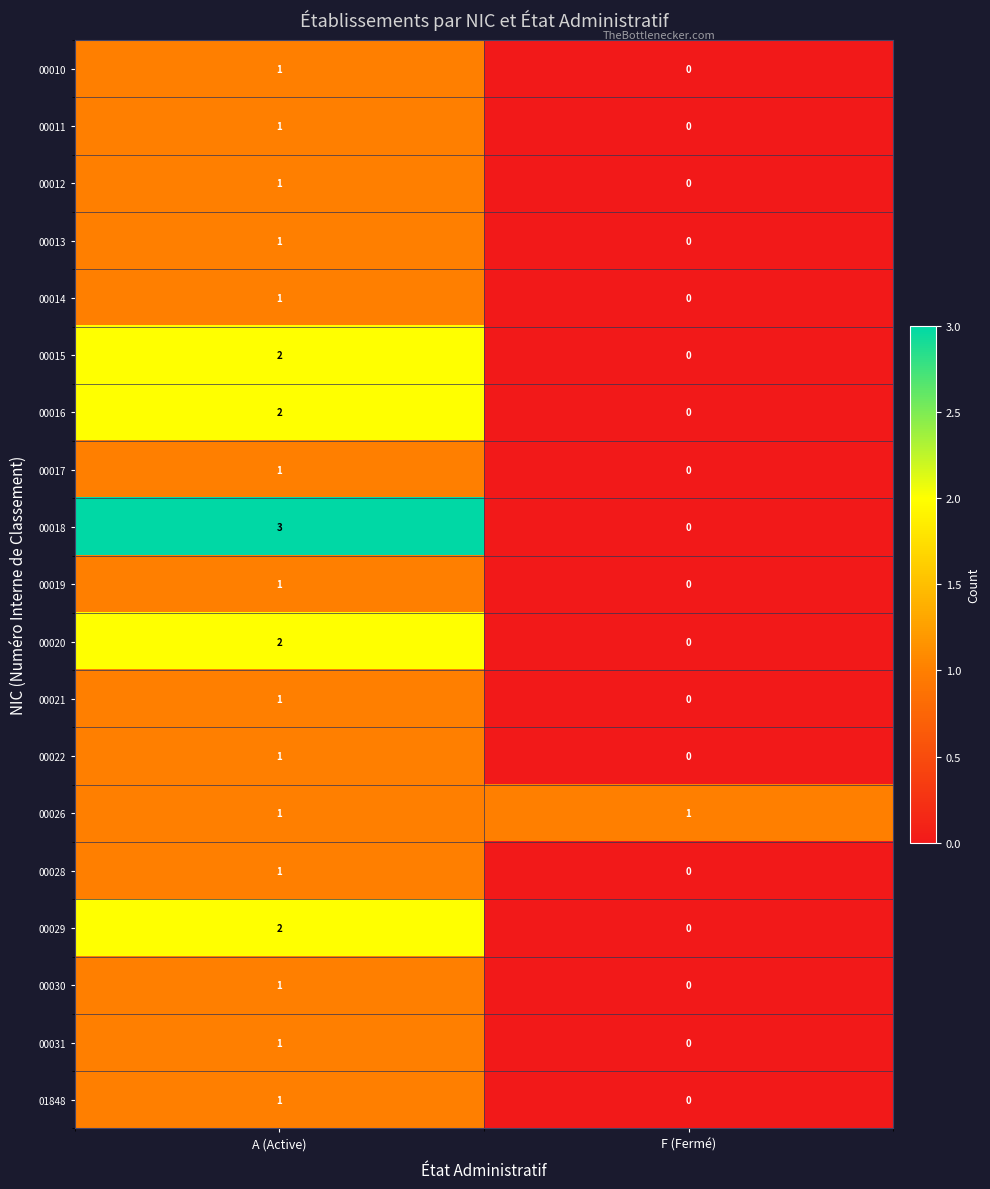

The 00022 series shows 1 at A (Active). True or false?

True